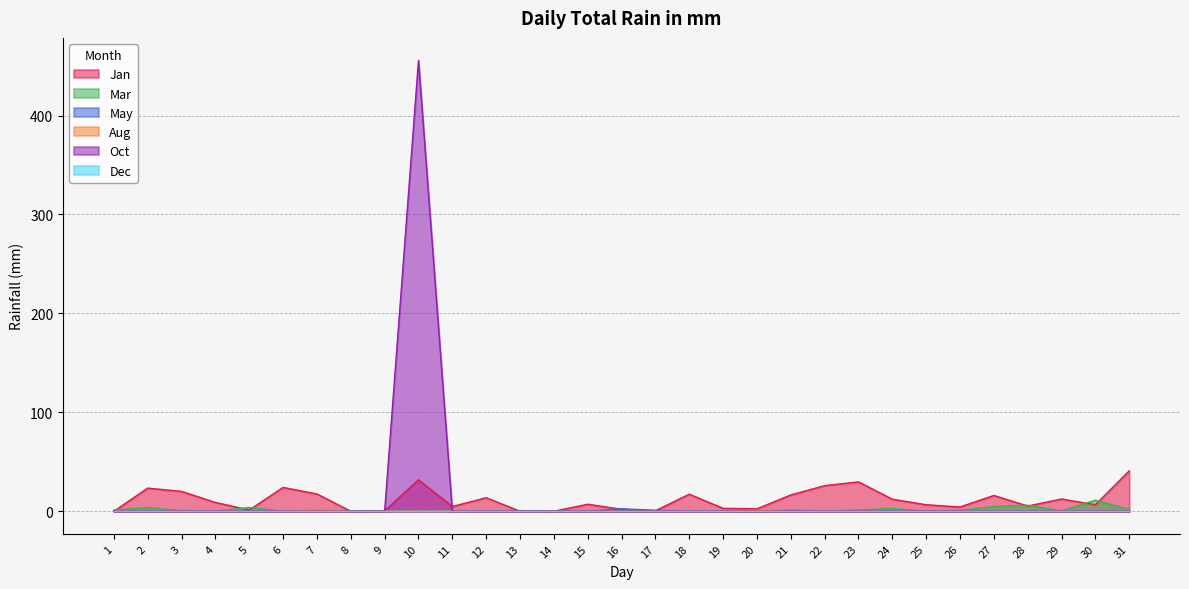

At which category is the sum across all series the highest?

10